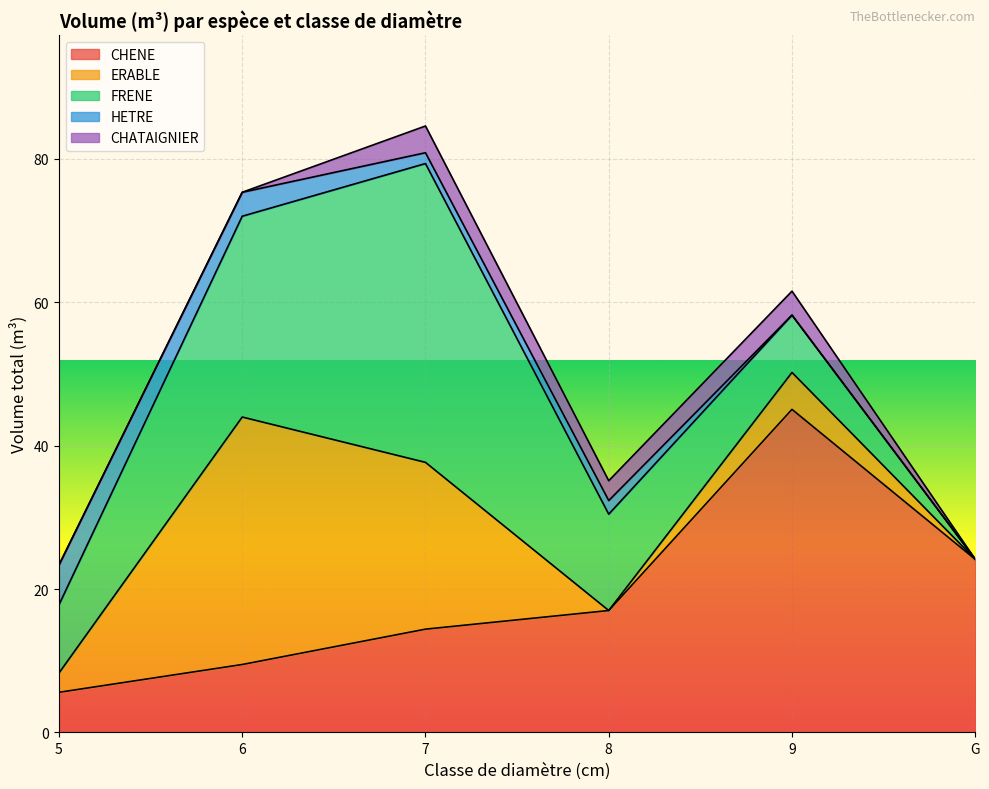

Rank the categories by ERABLE value from highest to lowest.

6, 7, 9, 5, 8, G